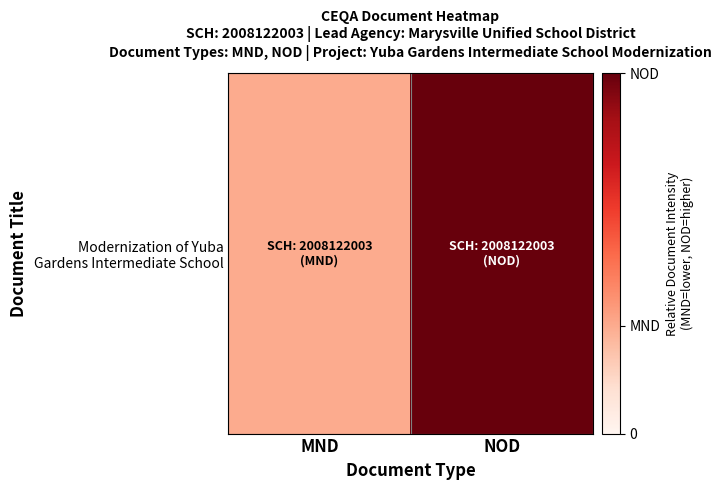

What is the difference between the maximum and minimum values?

0.7